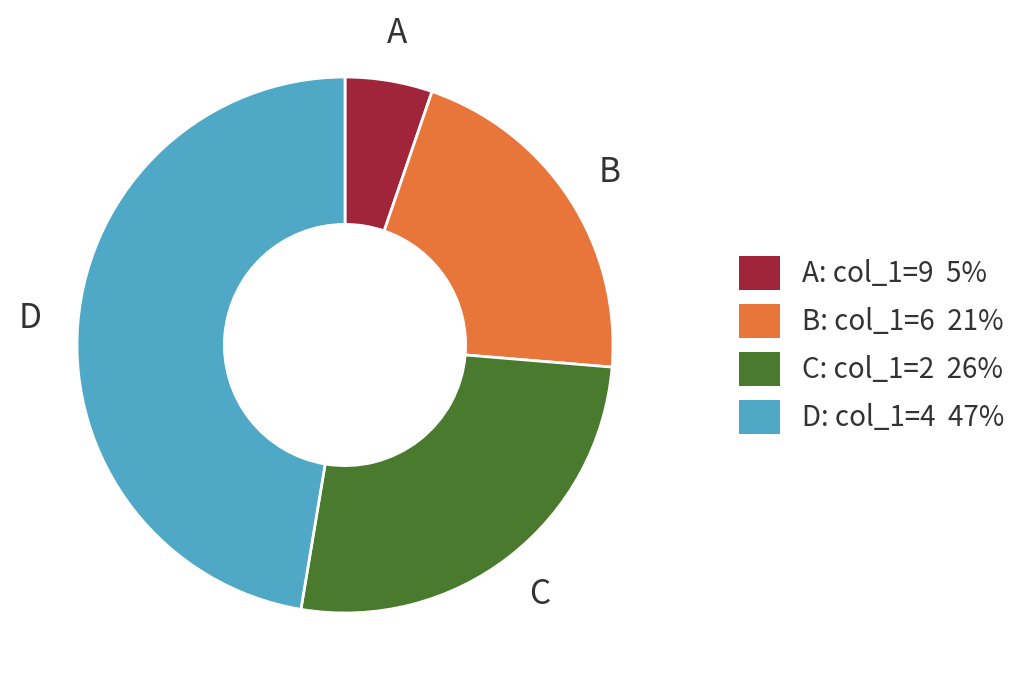

Is there a majority slice in this chart?

No